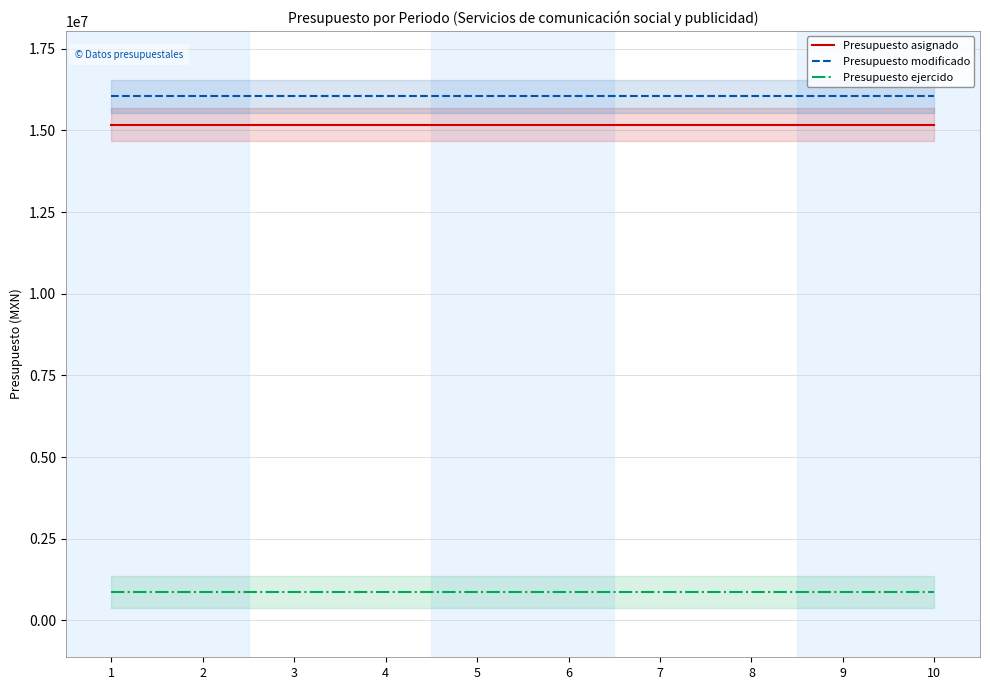

The Presupuesto modificado series shows 5718924.0 at 5. True or false?

False